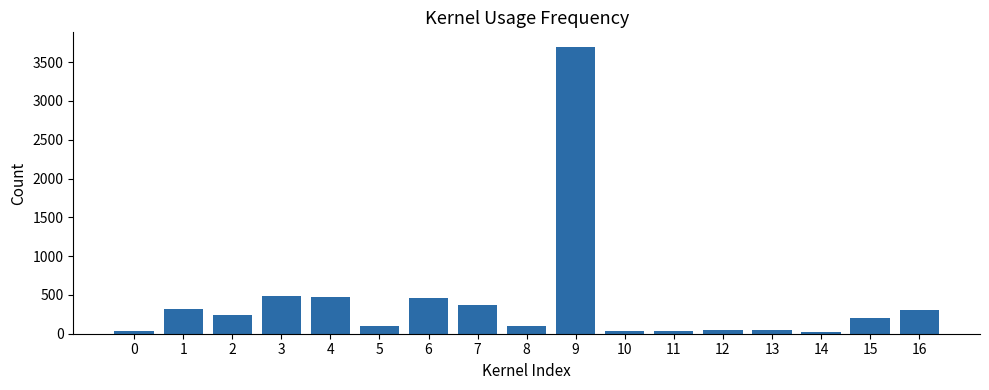

Does the chart contain any negative values?

No